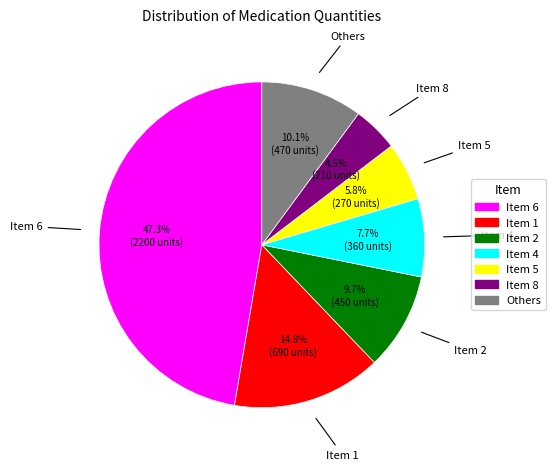

Does Item 4 account for over 50% of the chart?

No